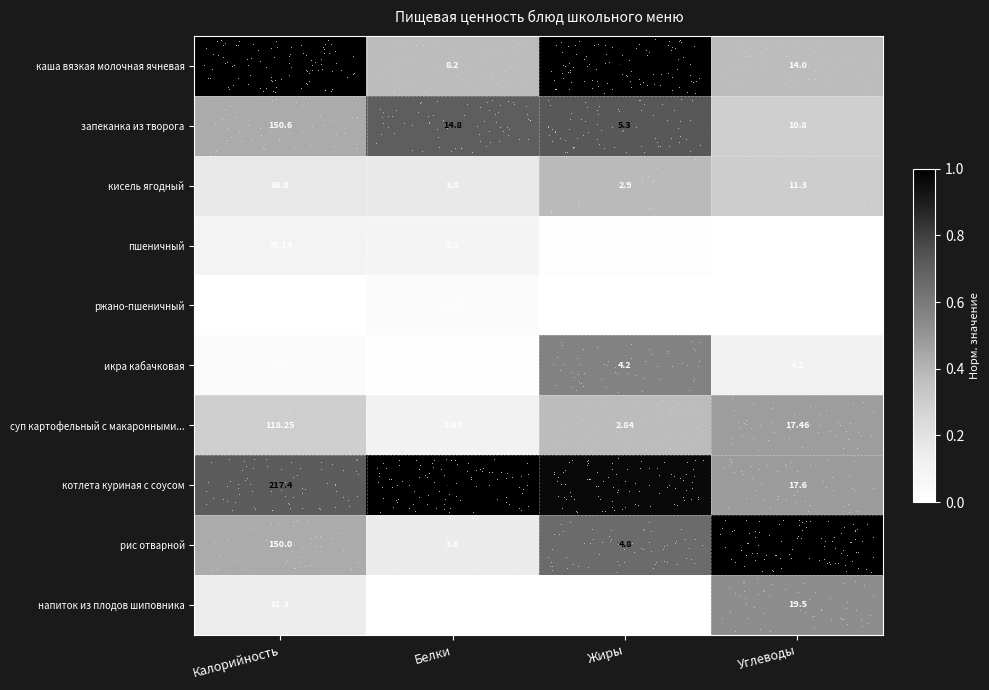

Is the value of запеканка из творога at Белки greater than the value of ржано-пшеничный at Калорийность?

No